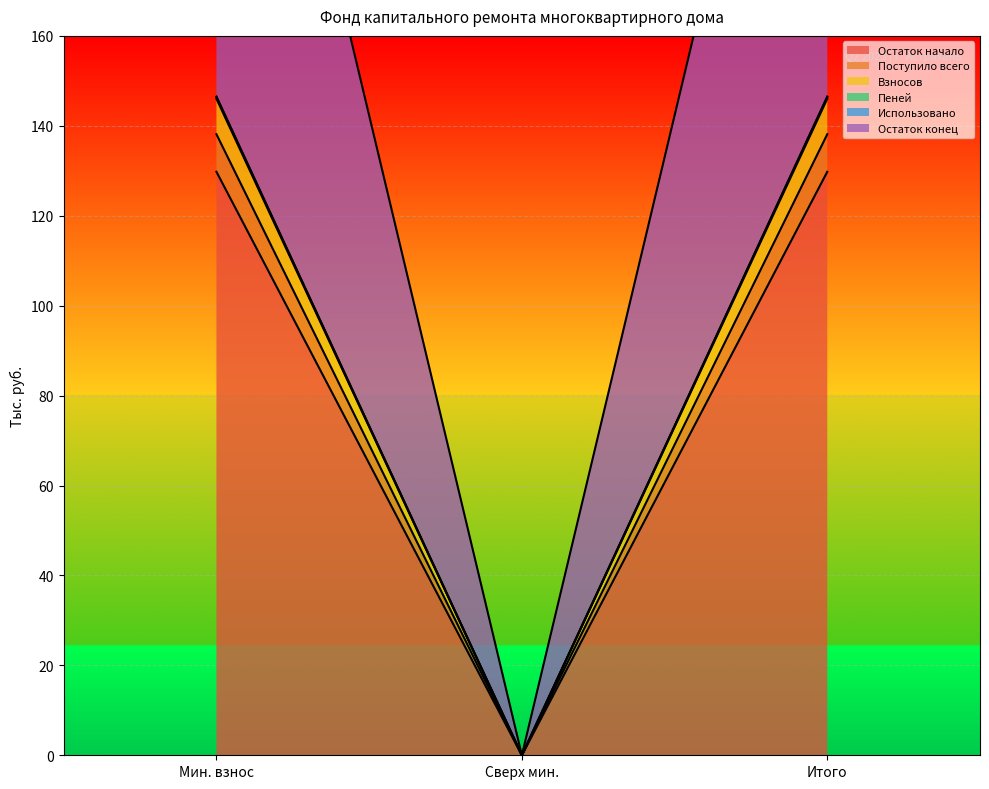

Is it true that Остаток начало equals 0.0 at Сверх мин.?

True